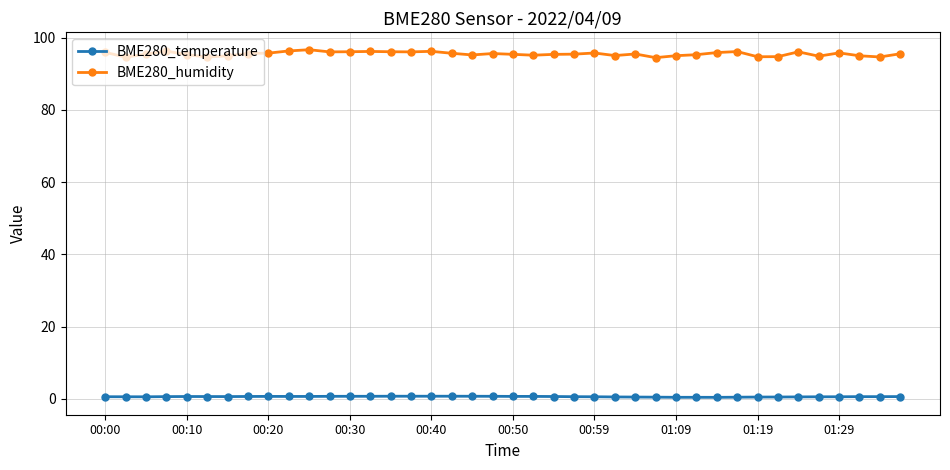

Rank the series by their average value, from highest to lowest.

BME280_humidity, BME280_temperature